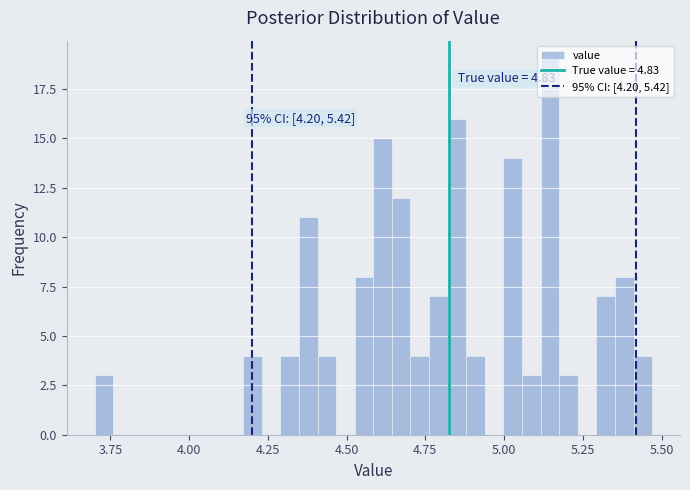

Read against the x-axis, roughly where is the centre of the tallest bar?

5.15